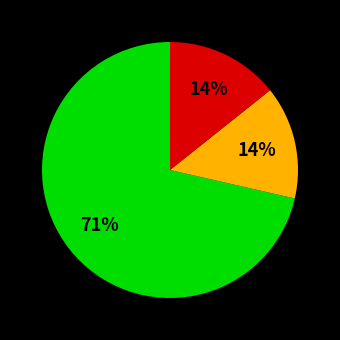

Does any single category account for the majority?

Yes